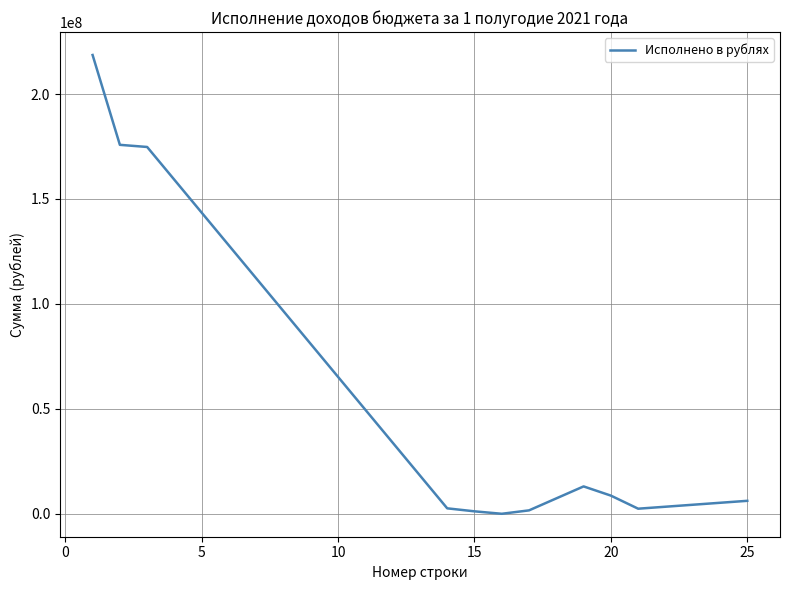

What is the value of the 2nd point from the left?

175790378.4